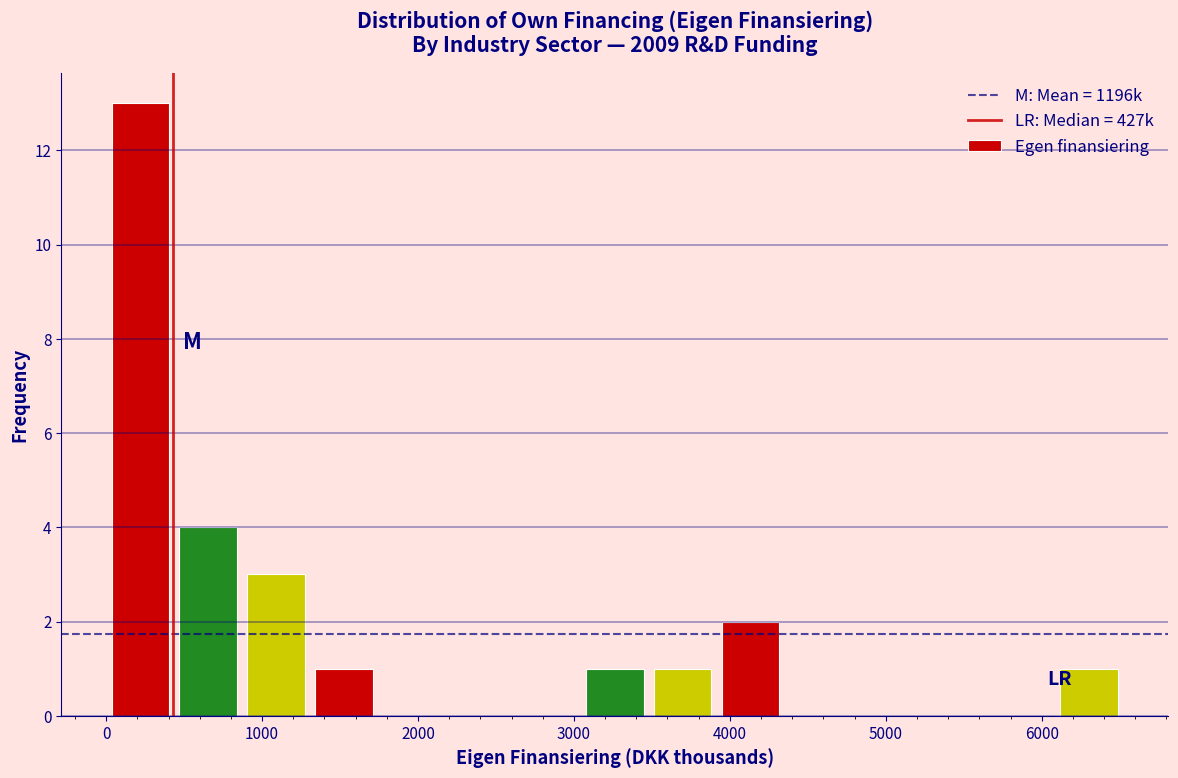

What is the height of the bar covering 900 to 1300 on the x-axis? Neither the bar edges nor the heights are printed on the chart, so give them approximately, as read against the axes.

3